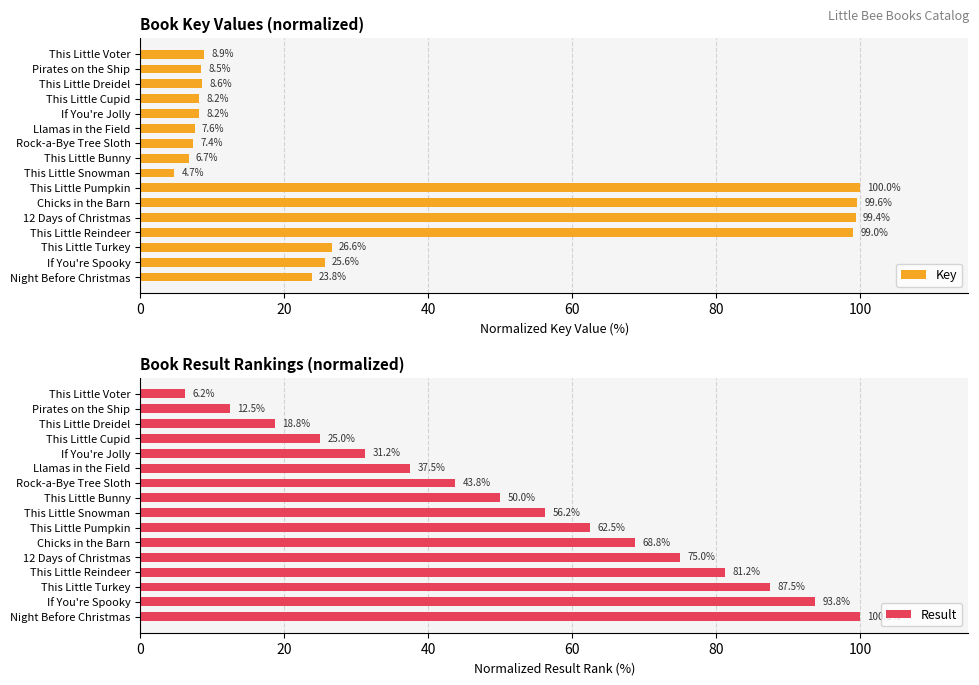

What are all the series names shown in the legend?

Key, Result